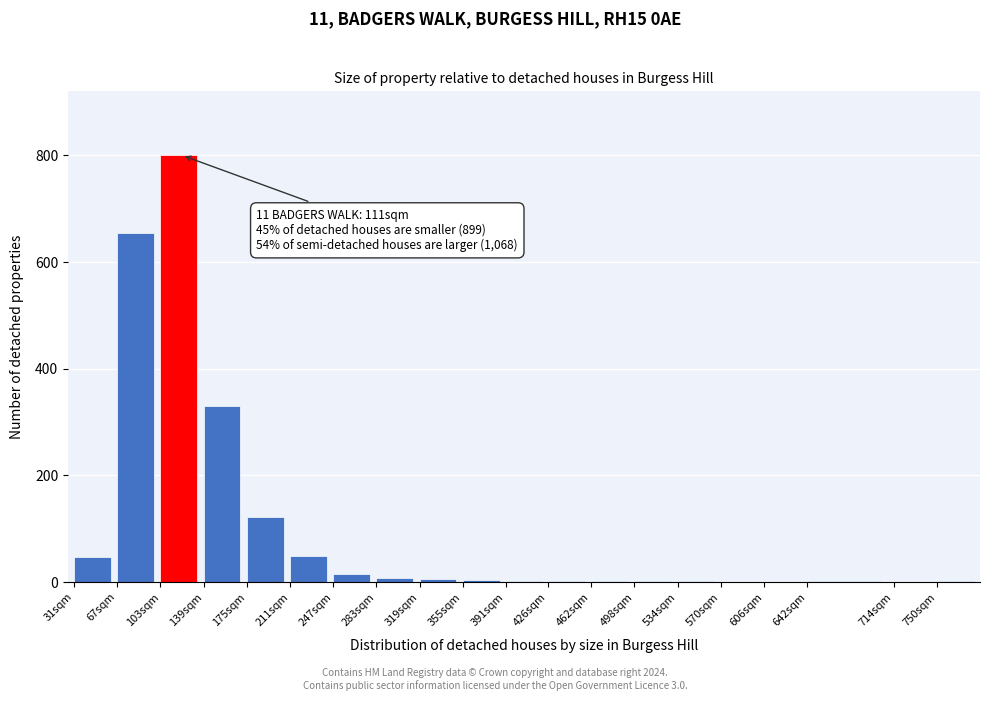

What is the maximum value shown in the chart?

800